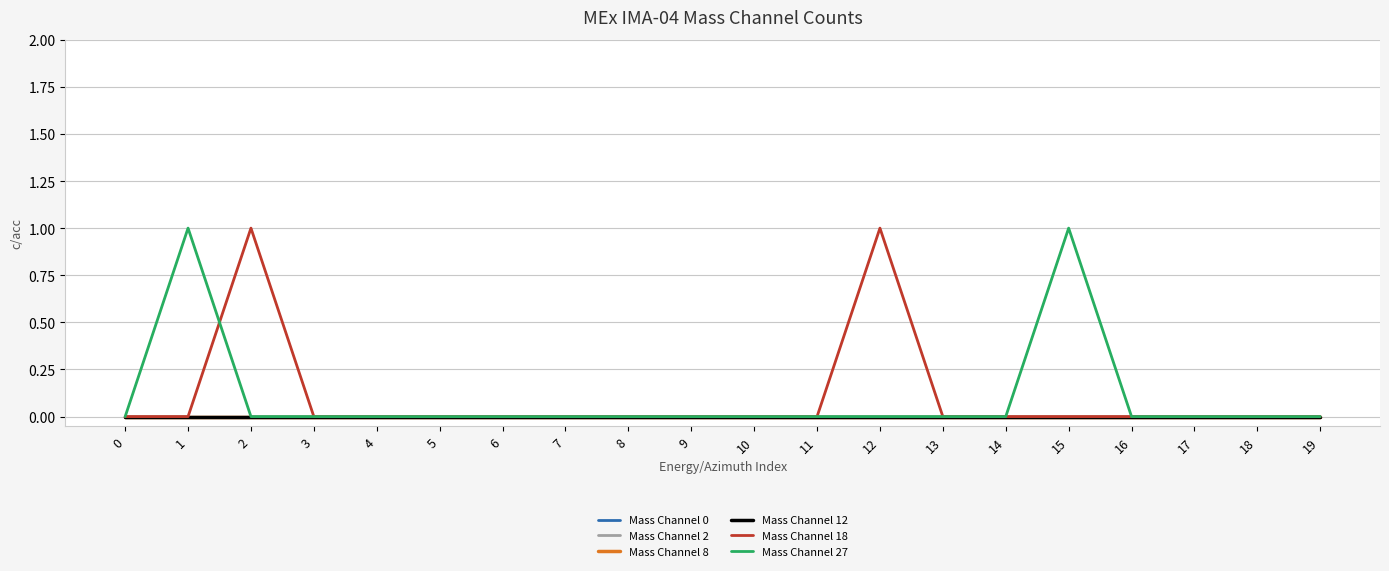

True or false: Mass Channel 18 has a value of 0 at 19.

True